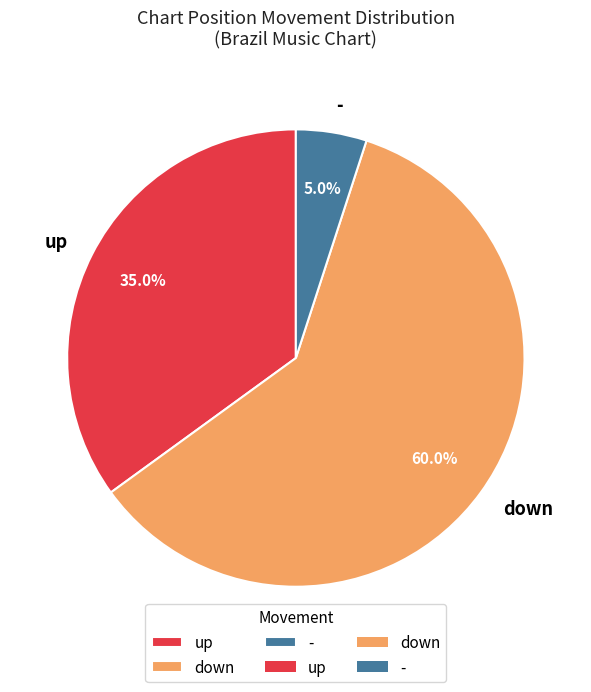

Count the number of slices in the pie.

3